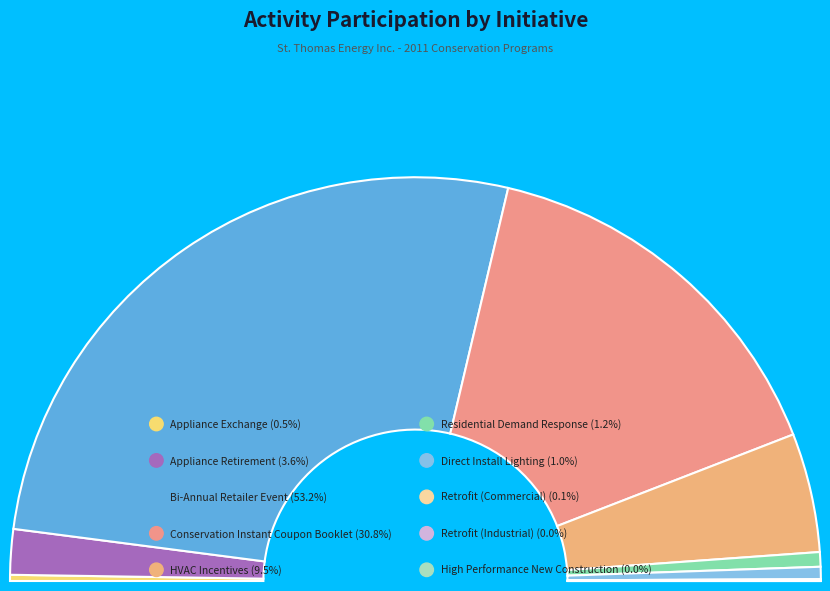

Which slice is the largest?

Bi-Annual Retailer Event